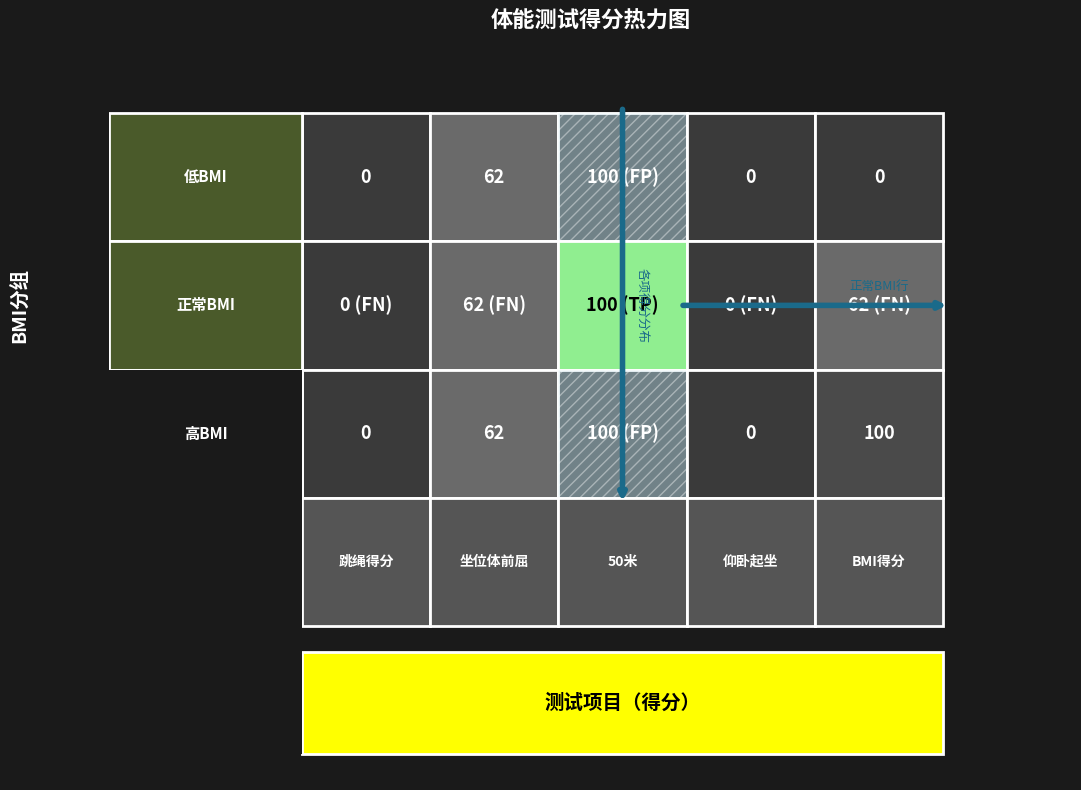

At which category does the chart reach its peak across all series?

2